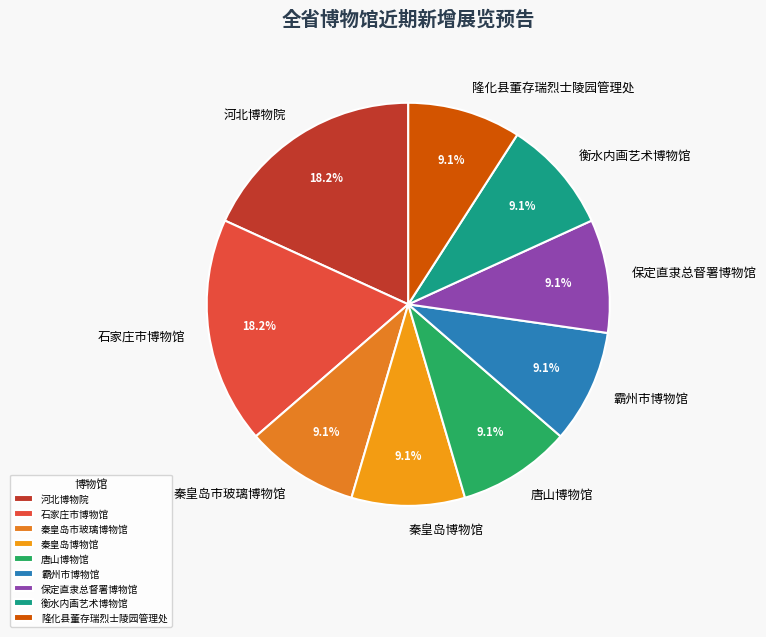

The 衡水内画艺术博物馆 slice represents 9% of the pie. True or false?

True